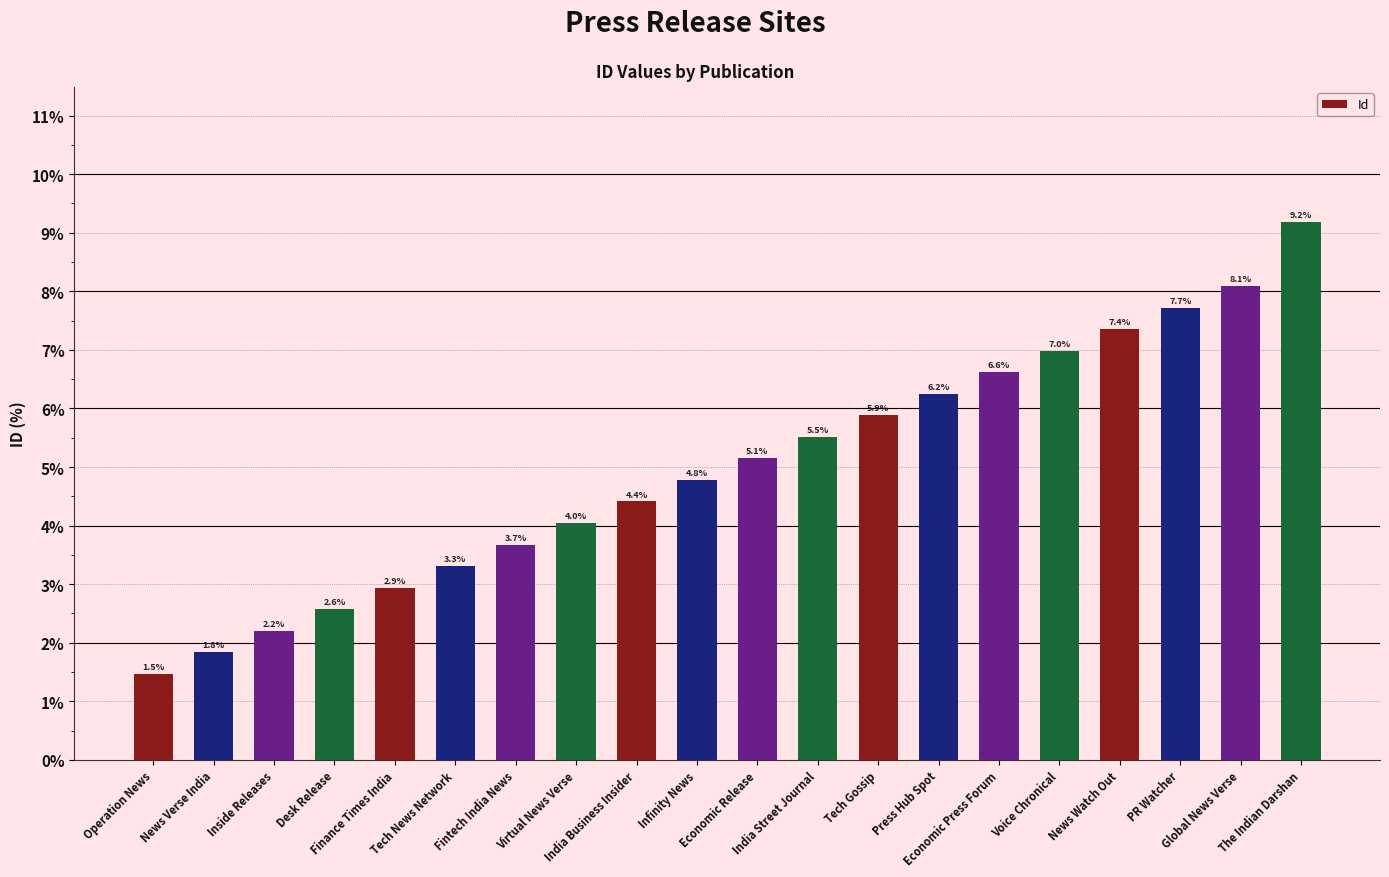

At which category does the chart reach its minimum across all series?

Operation News